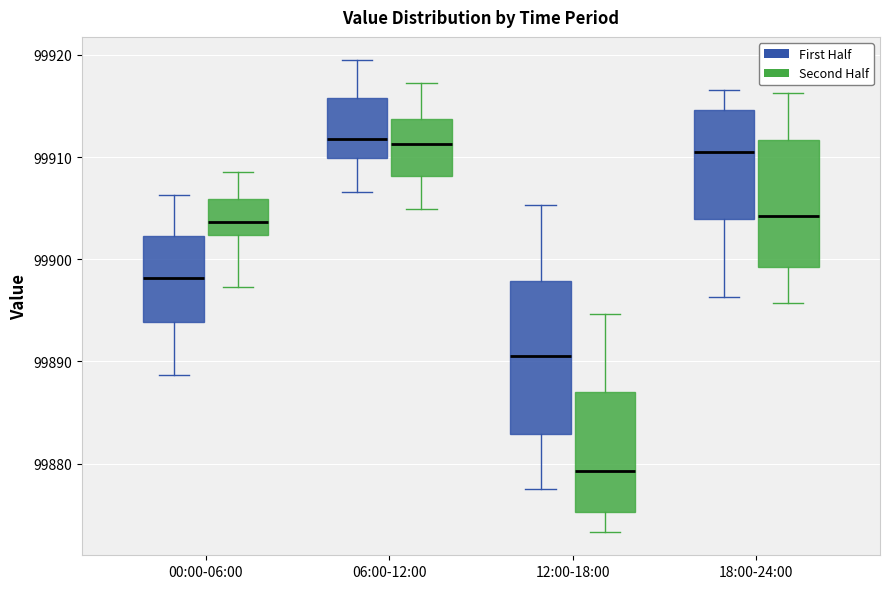

Reading left to right, transcribe this box plot: for each box, give where its median line is, the range the box spans, and where its two whiskers end, as read against the y-axis. The values are not printed on the chart, so give them approximately, as read against the axis.

00:00-06:00 (First Half): median 99898, box 99894 to 99902, whiskers 99889 to 99906
00:00-06:00 (Second Half): median 99904, box 99902 to 99906, whiskers 99897 to 99909
06:00-12:00 (First Half): median 99912, box 99910 to 99916, whiskers 99907 to 99919
06:00-12:00 (Second Half): median 99911, box 99908 to 99914, whiskers 99905 to 99917
12:00-18:00 (First Half): median 99891, box 99883 to 99898, whiskers 99878 to 99905
12:00-18:00 (Second Half): median 99879, box 99875 to 99887, whiskers 99873 to 99895
18:00-24:00 (First Half): median 99911, box 99904 to 99915, whiskers 99896 to 99917
18:00-24:00 (Second Half): median 99904, box 99899 to 99912, whiskers 99896 to 99916